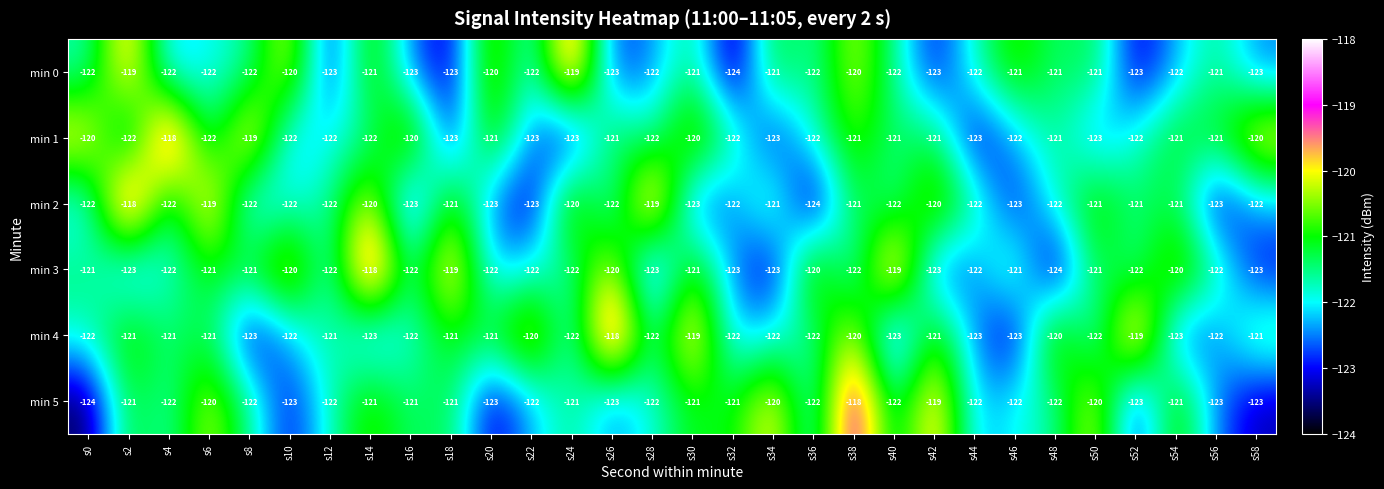

At which category is the sum across all series the highest?

s38